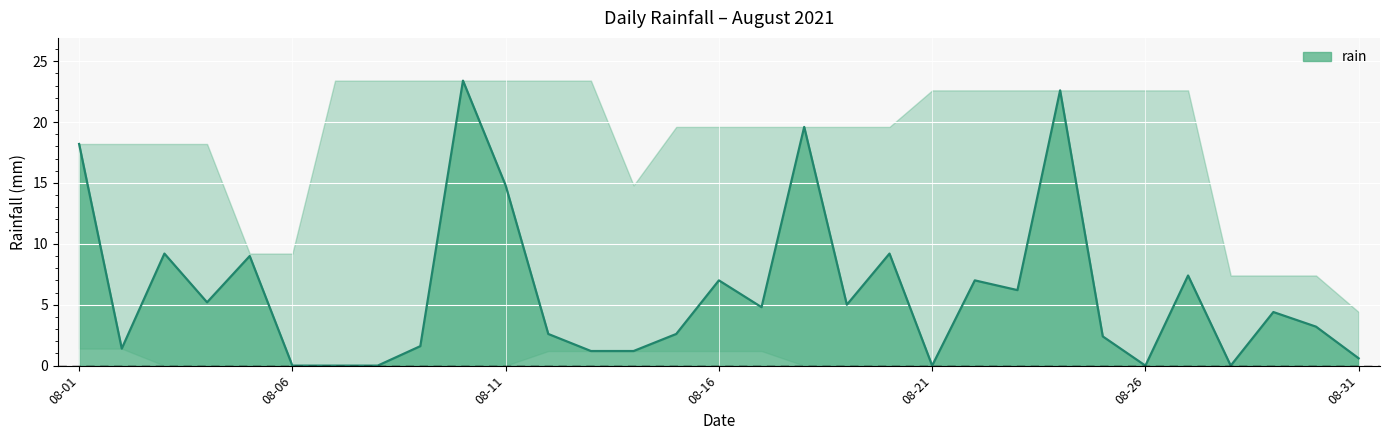

What is the difference between the maximum and minimum values?

23.4